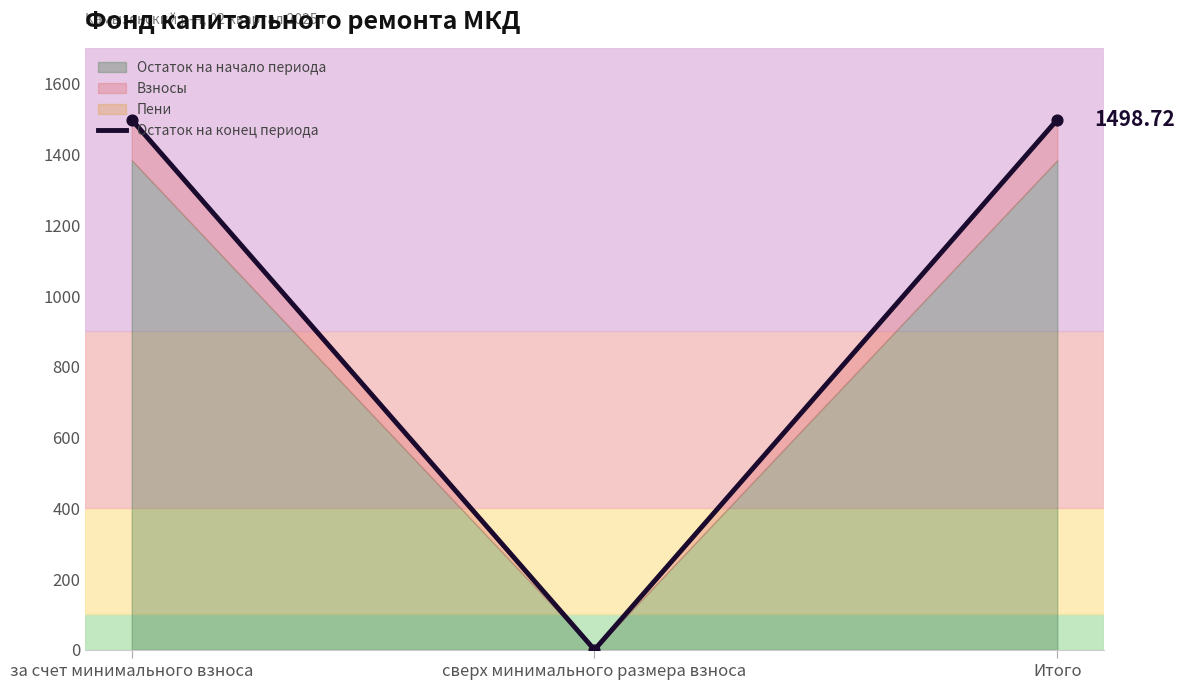

Which has a higher value, сверх минимального размера взноса or за счет минимального взноса?

за счет минимального взноса